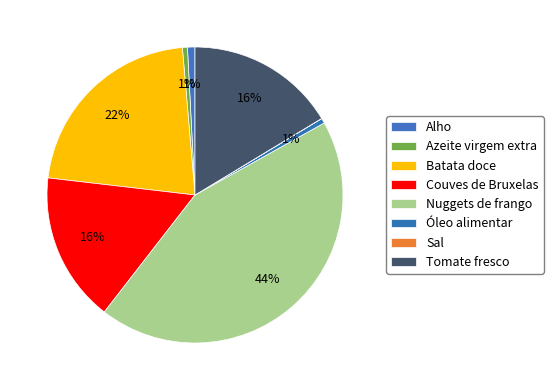

Is there any slice that represents more than half of the pie?

No